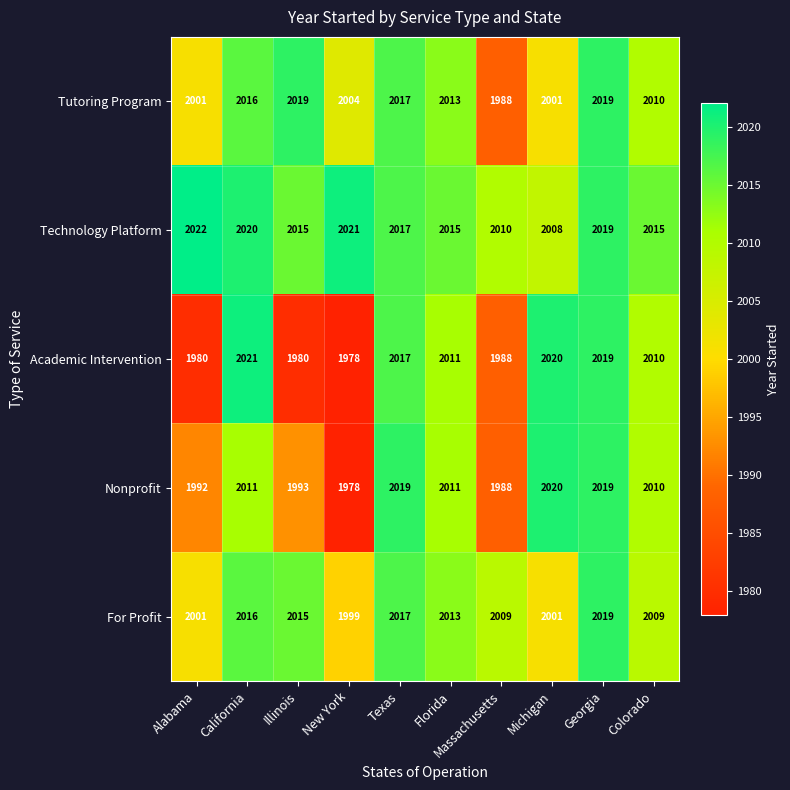

Is it true that Technology Platform equals 619 at California?

False